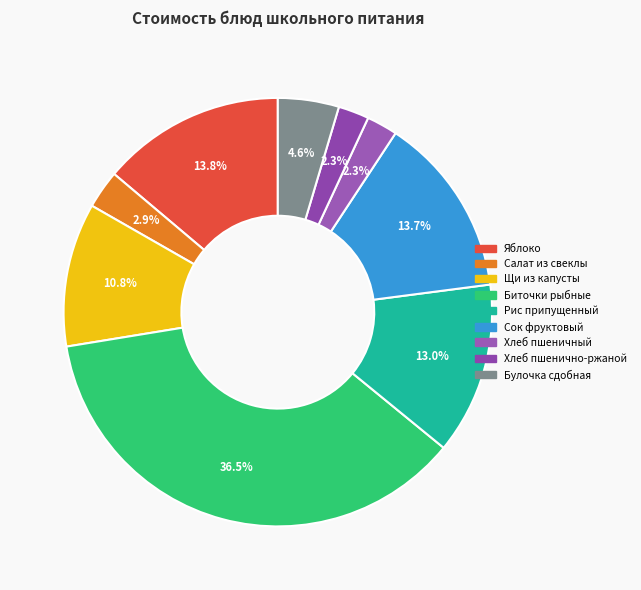

Is it true that Салат из свеклы is 1% of the pie?

False